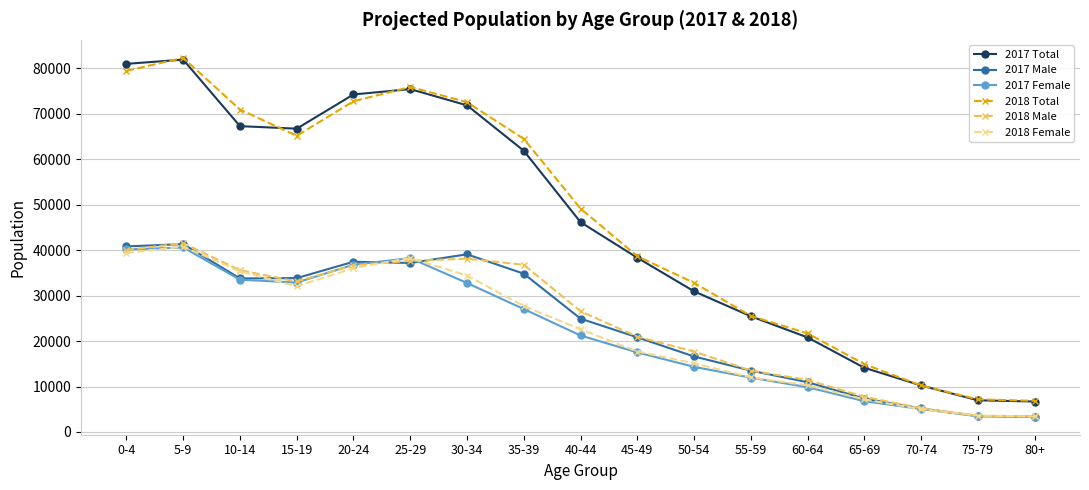

Which series changed the most between 25-29 and 30-34?

2017 Female